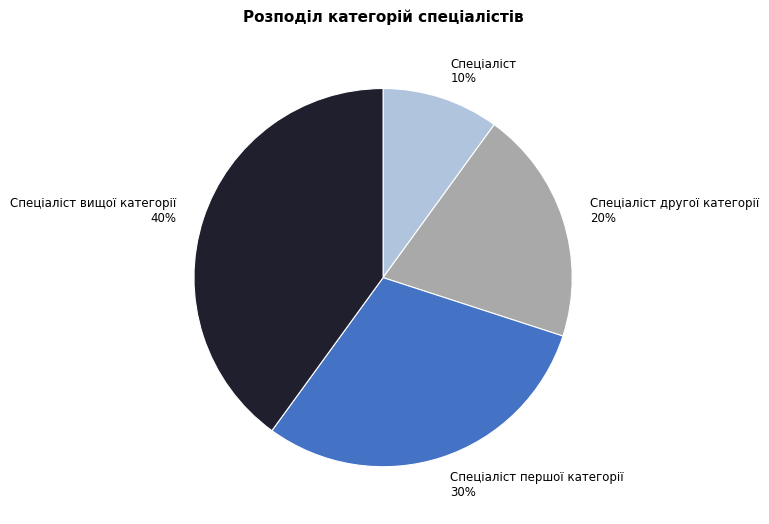

What is the ratio of the value at Спеціаліст другої категорії to the value at Спеціаліст вищої категорії?

0.5